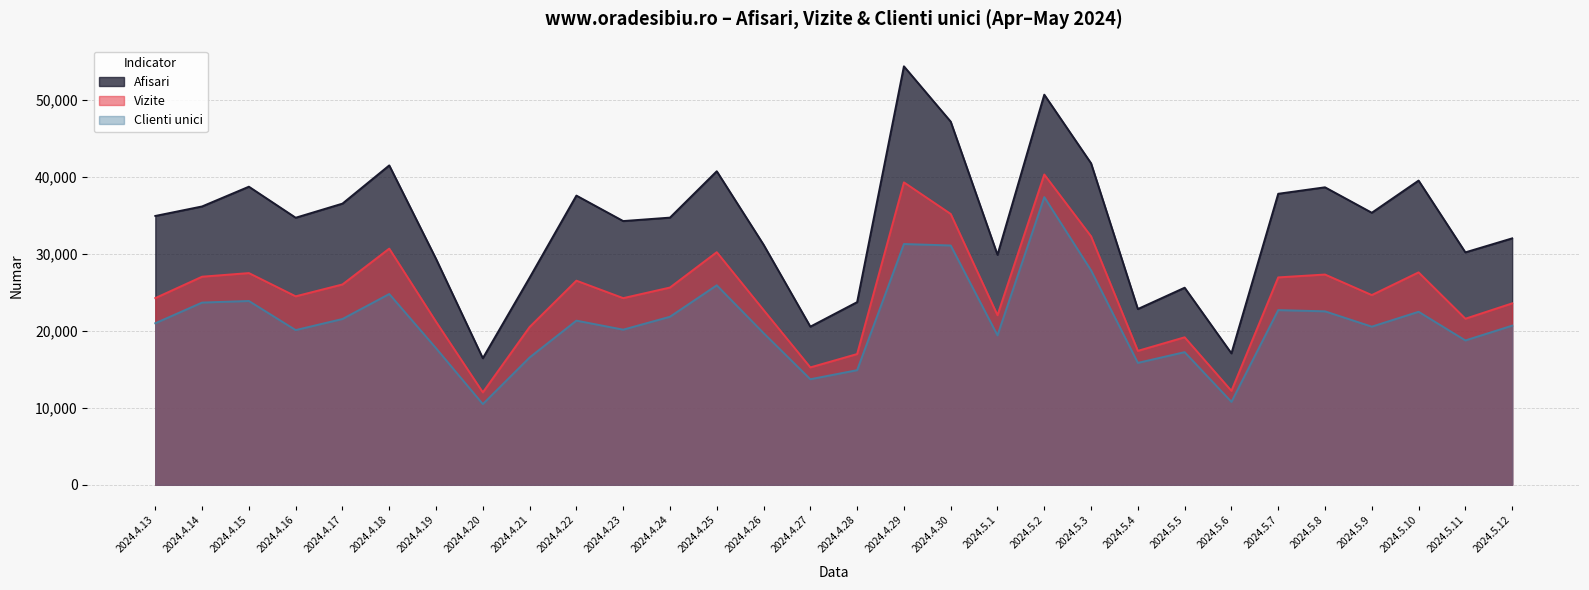

Read the Vizite value at 2024.4.20, to the nearest 10.

12020